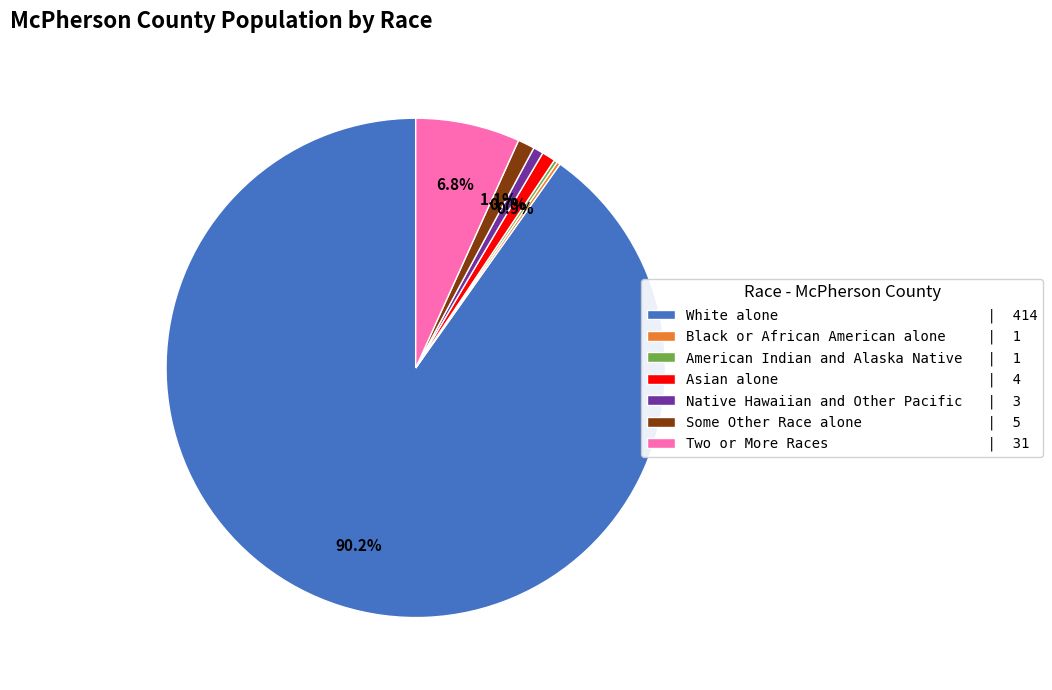

What is the majority slice?

White alone